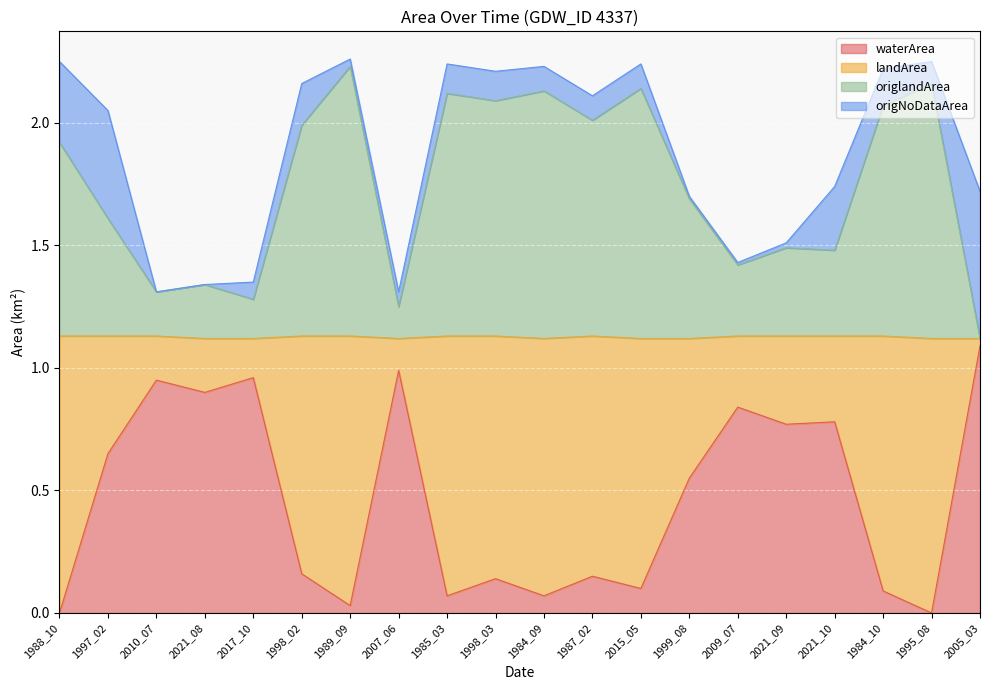

What is the difference between the maximum and second lowest values in the landArea series?

1.0